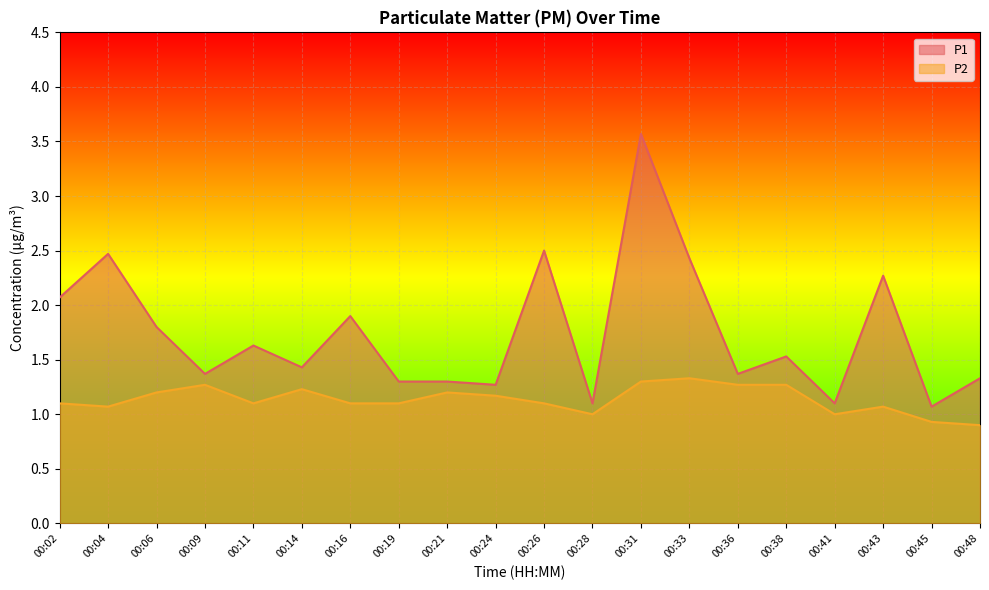

True or false: P1 and P2 intersect in this chart.

False